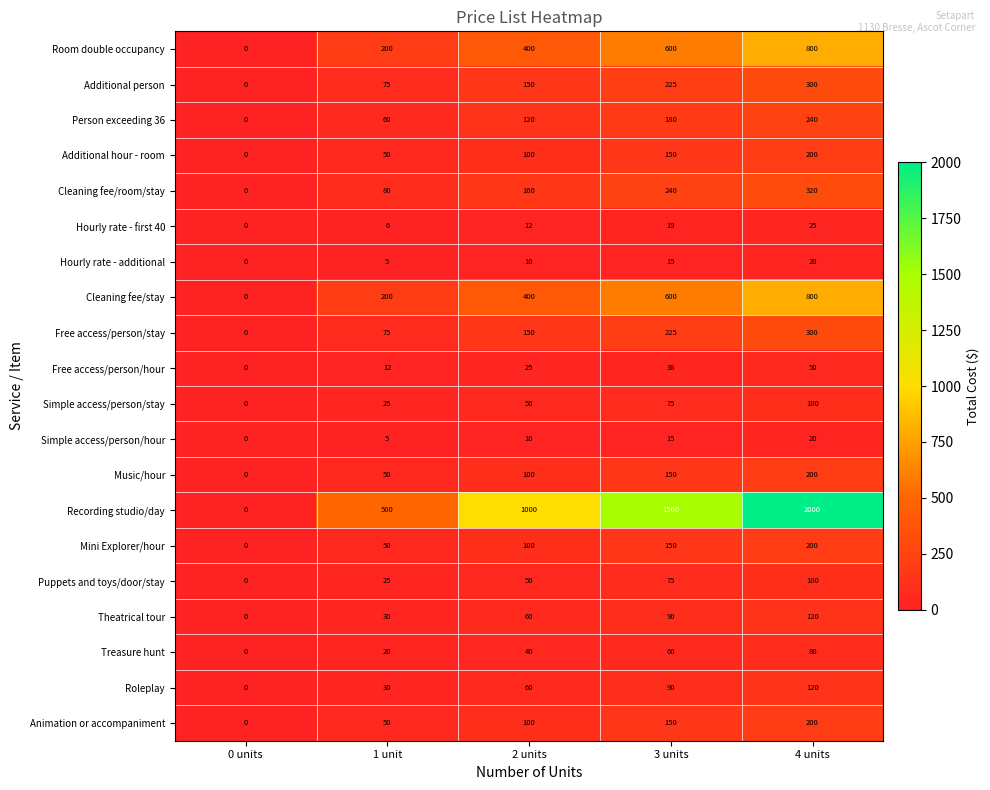

The Theatrical tour series shows 94 at 2 units. True or false?

False